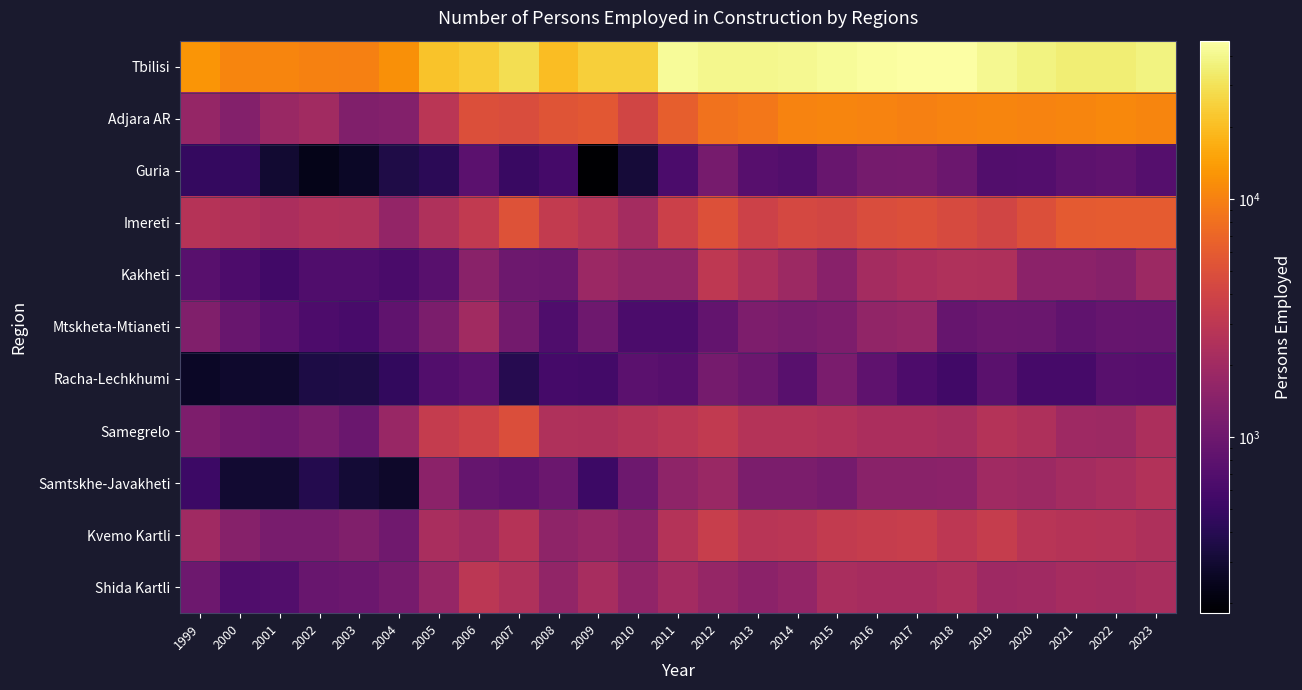

Which series changed the most between 2000 and 2018?

Tbilisi